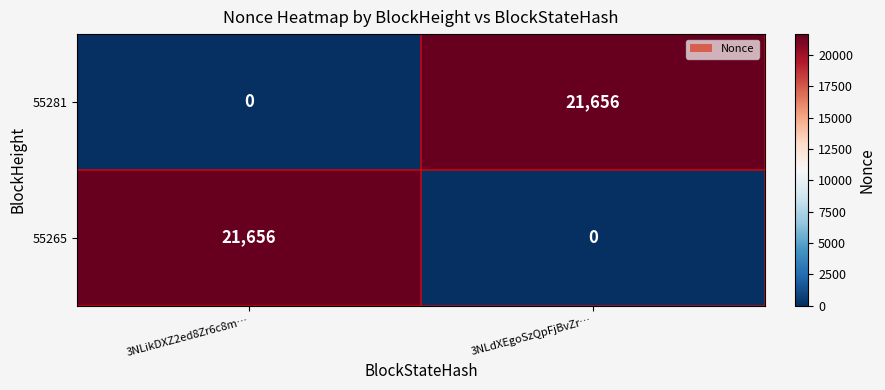

What is the difference between the highest and lowest values at 3NLikDXZ2ed8Zr6c8m…?

21656